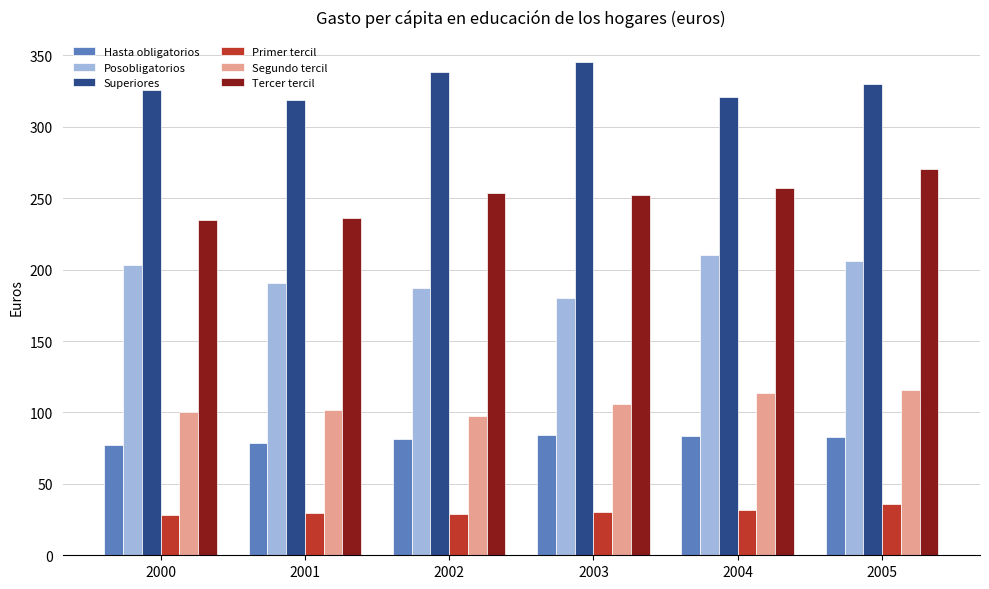

At how many categories does at least one series exceed 192?

6